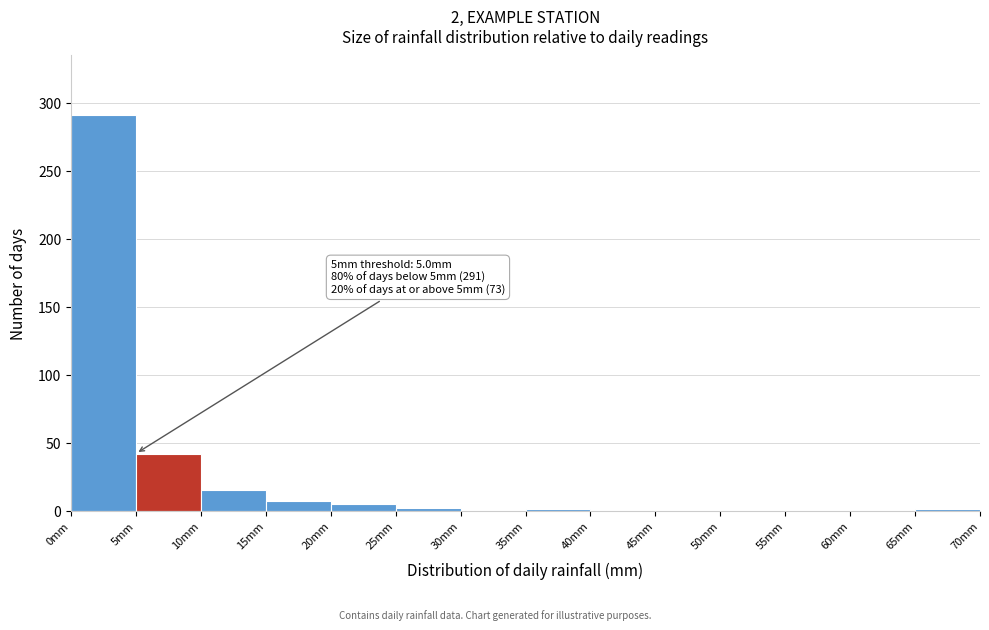

Over which range of the x-axis is the bar tallest?

0 to 5